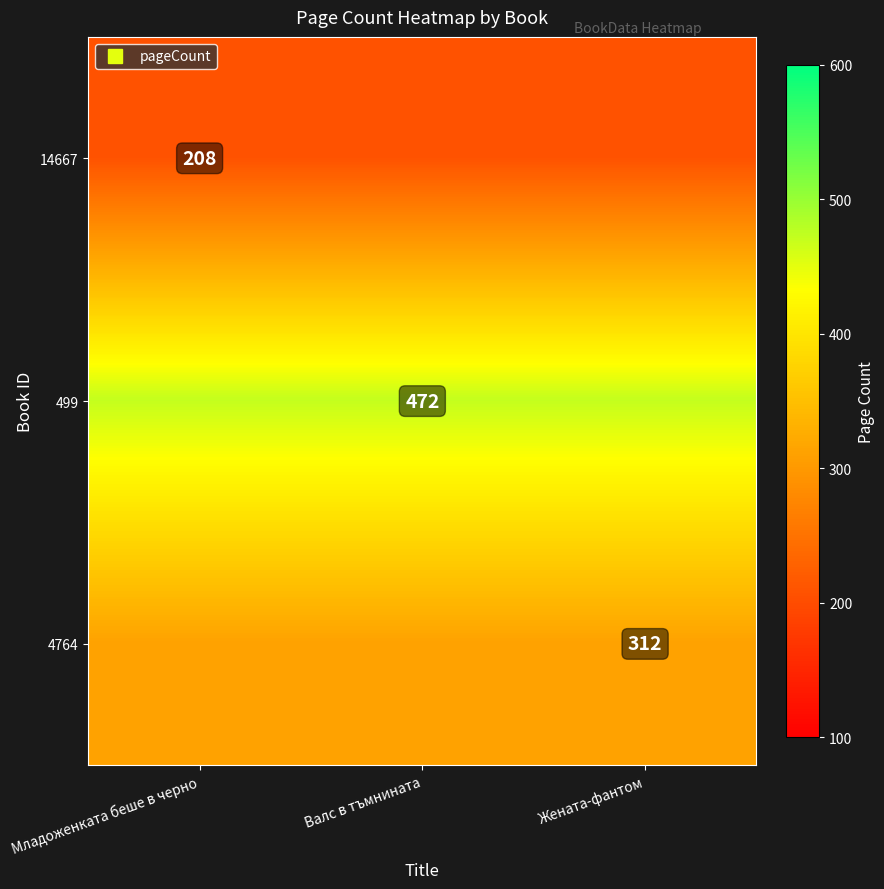

Is the value of 14667 at Жената-фантом greater than the value of 499 at Валс в тъмнината?

No